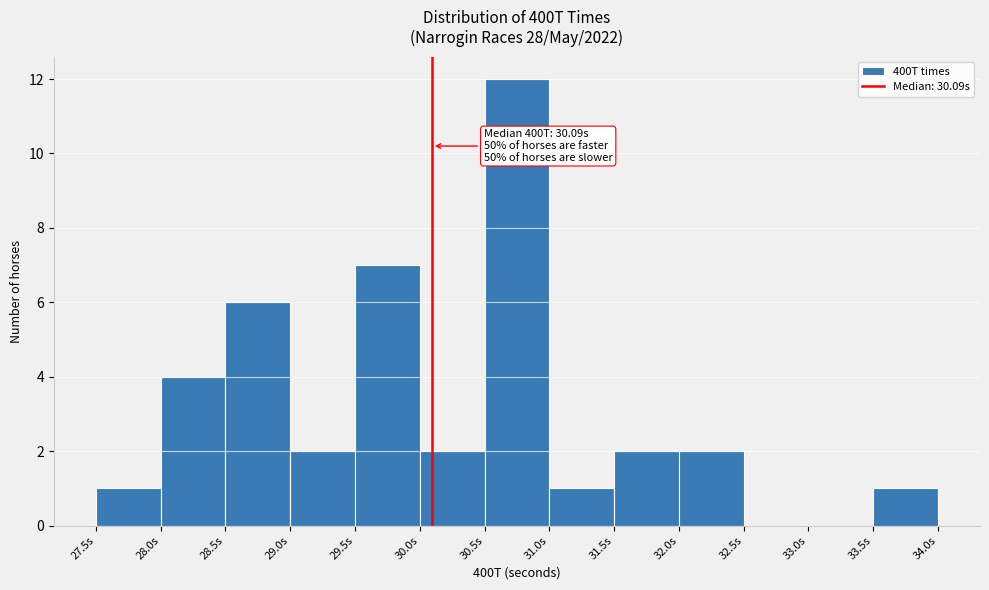

Which range on the x-axis has the tallest bar?

30.5 to 31.0